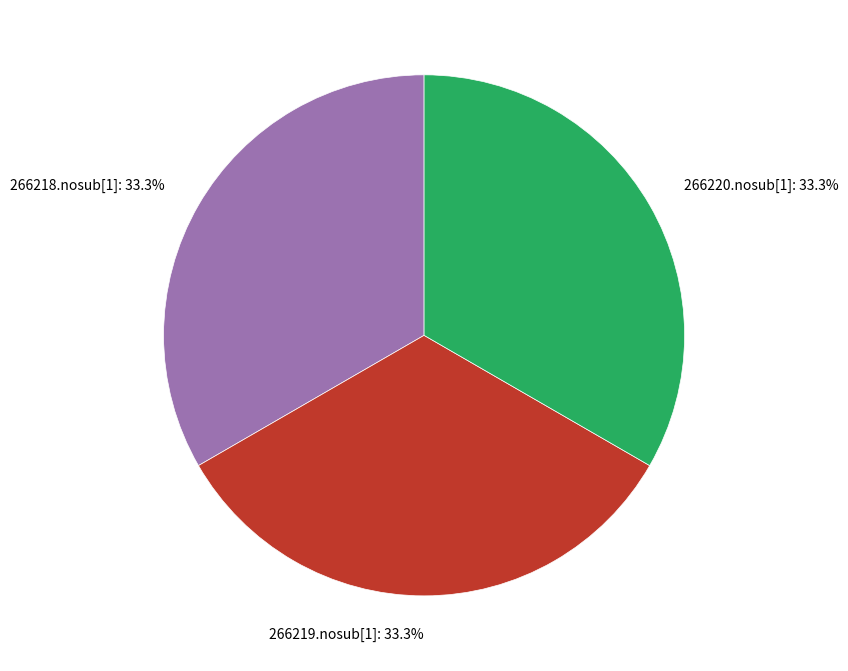

To the nearest percent, what percentage of the pie is 266220.nosub[1]?

33%